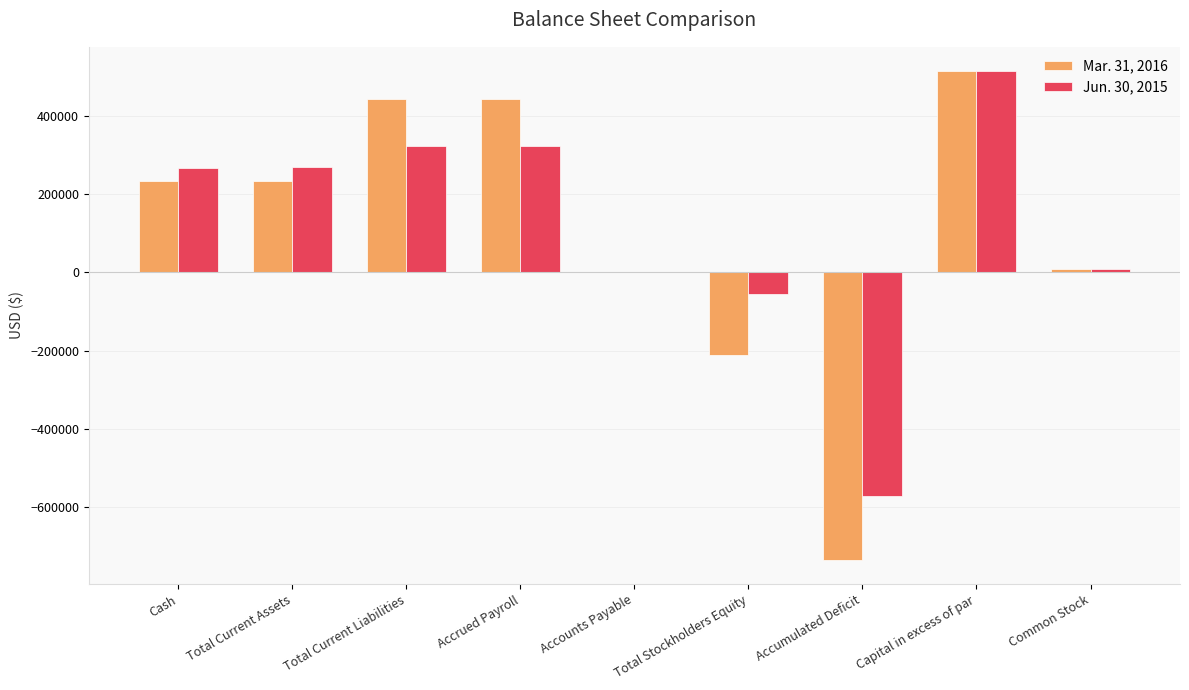

The Mar. 31, 2016 series shows 514485 at Capital in excess of par. True or false?

True